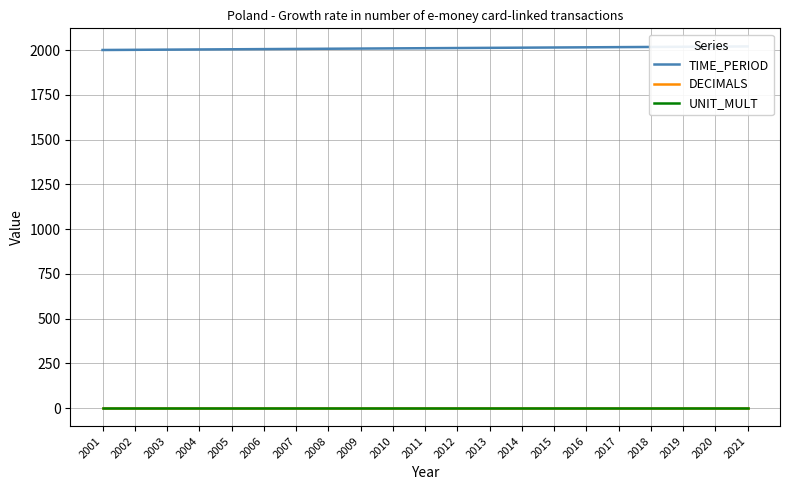

Reading left to right, what are all the values shown in this chart?

TIME_PERIOD: 2001	2002	2003	2004	2005	2006	2007	2008	2009	2010	2011	2012	2013	2014	2015	2016	2017	2018	2019	2020	2021
DECIMALS: 3	3	3	3	3	3	3	3	3	3	3	3	3	3	3	3	3	3	3	3	3
UNIT_MULT: 0	0	0	0	0	0	0	0	0	0	0	0	0	0	0	0	0	0	0	0	0